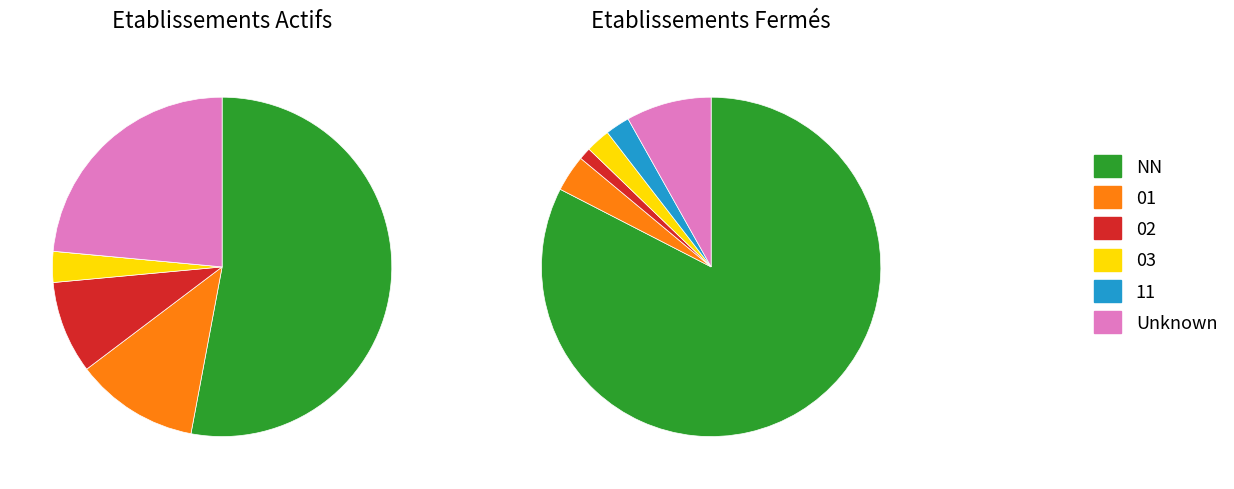

To the nearest percent, what portion does 03 represent?

2%